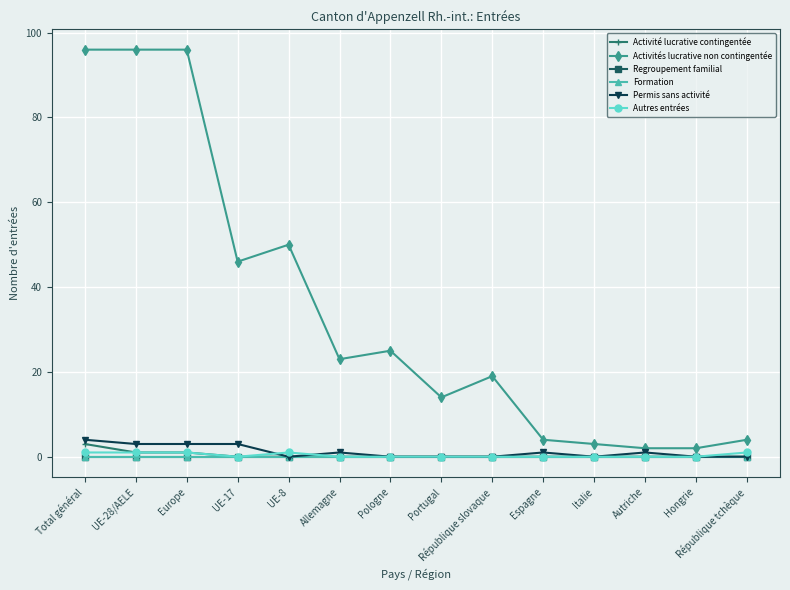

What is the sum of the Autres entrées values at UE-8 and UE-28/AELE?

2